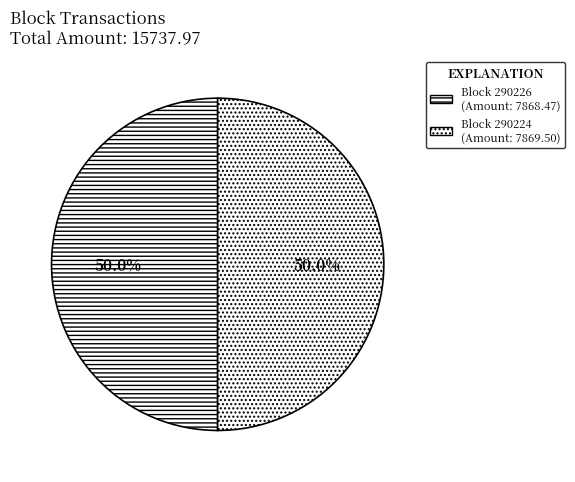

How many segments does this pie chart have?

2